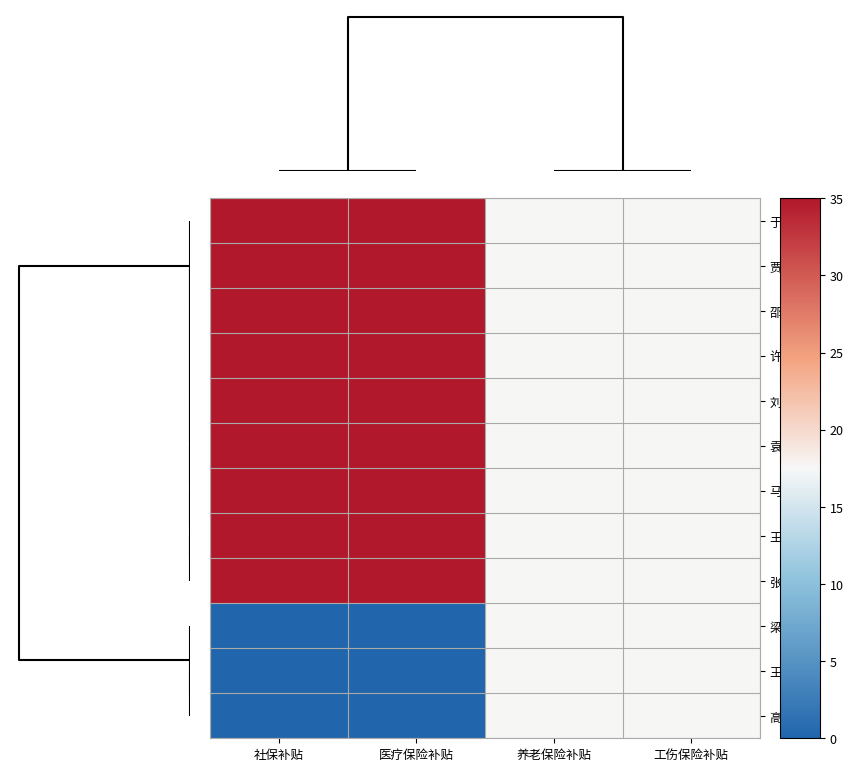

What is the spread (max minus min) of values at 医疗保险补贴?

35.0